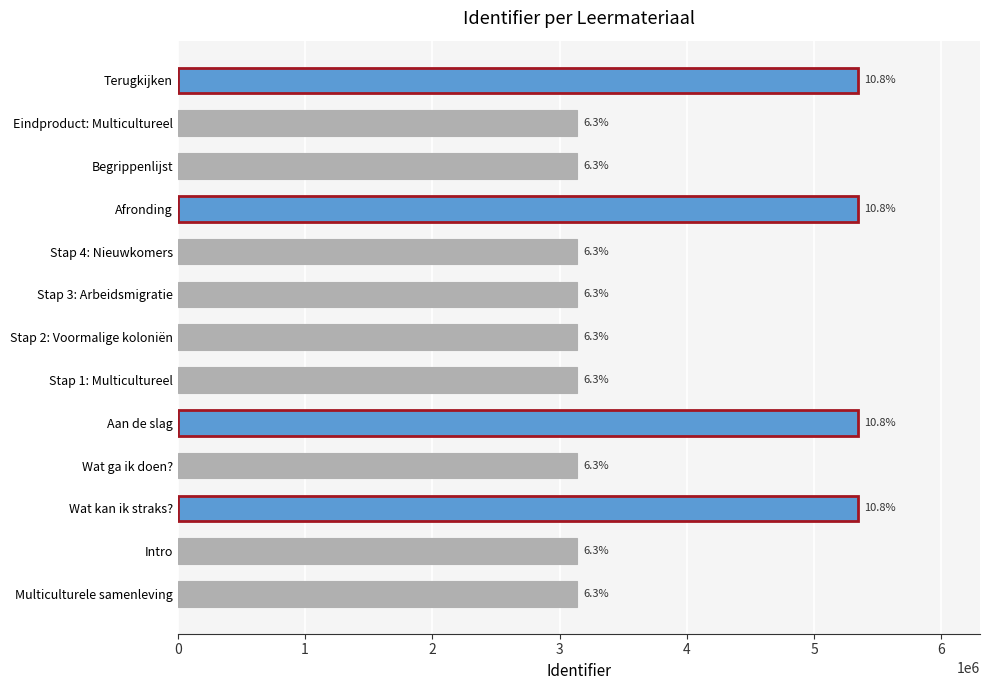

List the labels in order of value, smallest first.

Multiculturele samenleving, Intro, Wat ga ik doen?, Stap 1: Multicultureel, Stap 2: Voormalige koloniën, Stap 3: Arbeidsmigratie, Stap 4: Nieuwkomers, Eindproduct: Multicultureel, Begrippenlijst, Wat kan ik straks?, Aan de slag, Afronding, Terugkijken